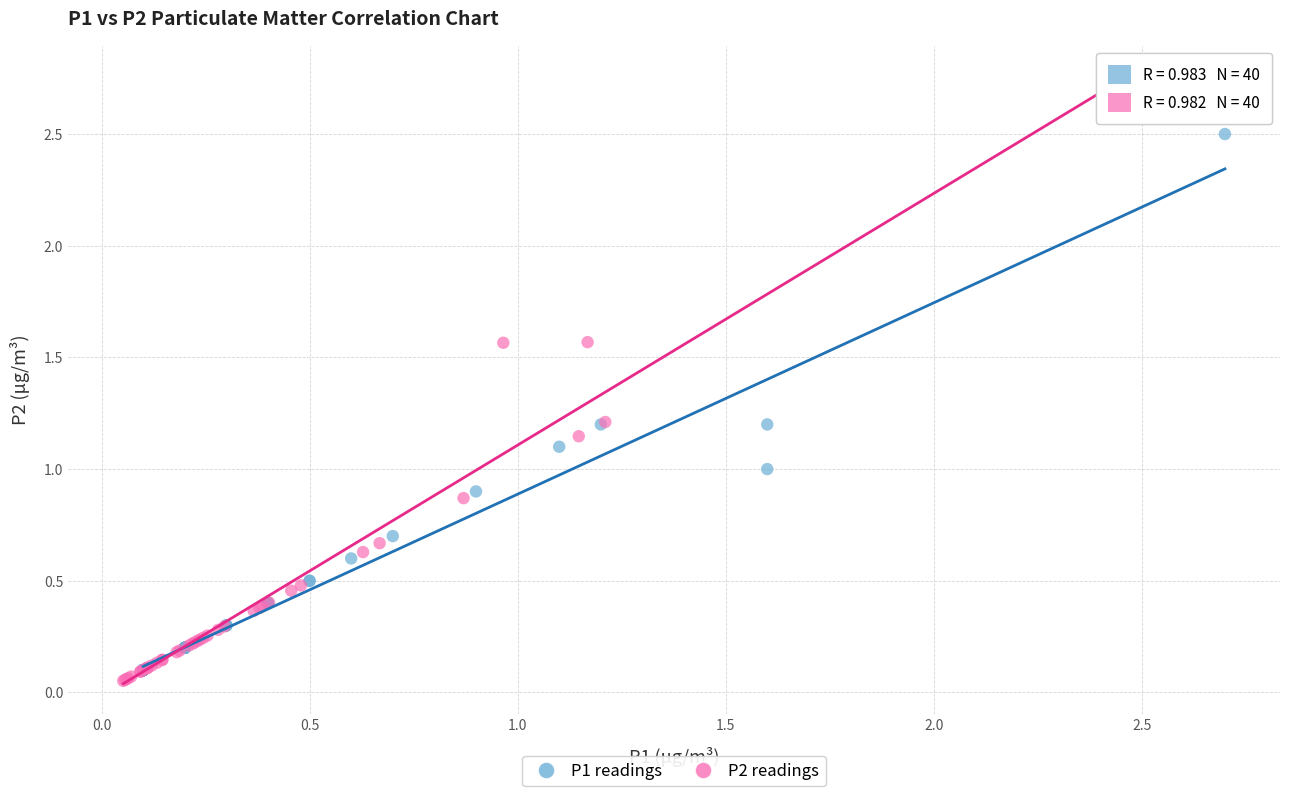

Which series has the widest spread of Y values?

P2 readings